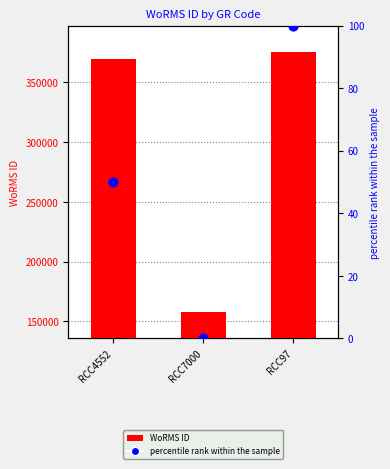

Which series has the widest spread of Y values?

WoRMS ID